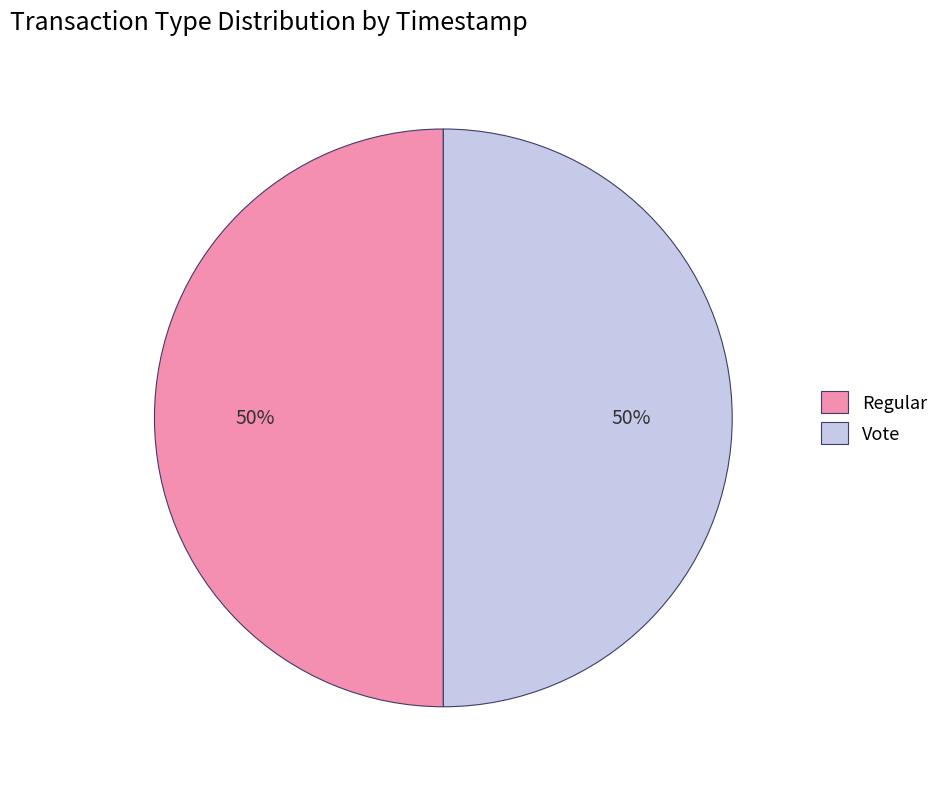

Approximately how many times larger is the value at Vote compared to Regular?

1.0